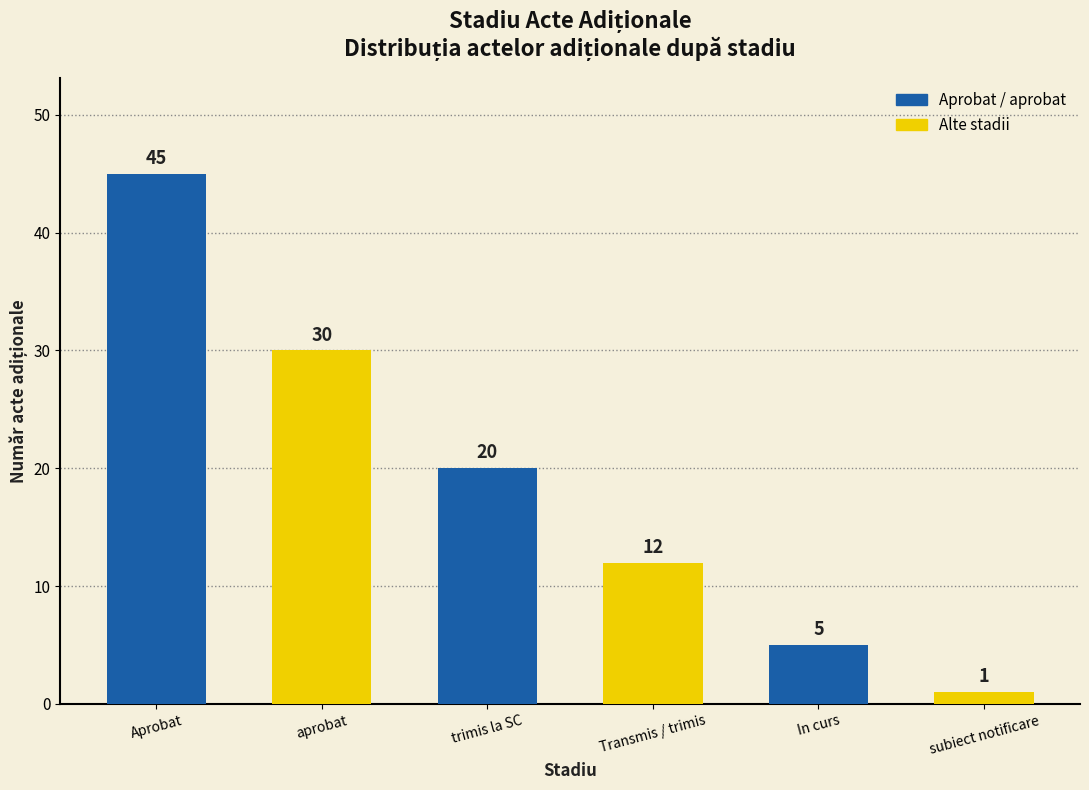

Is it true that the value at aprobat is 46?

False